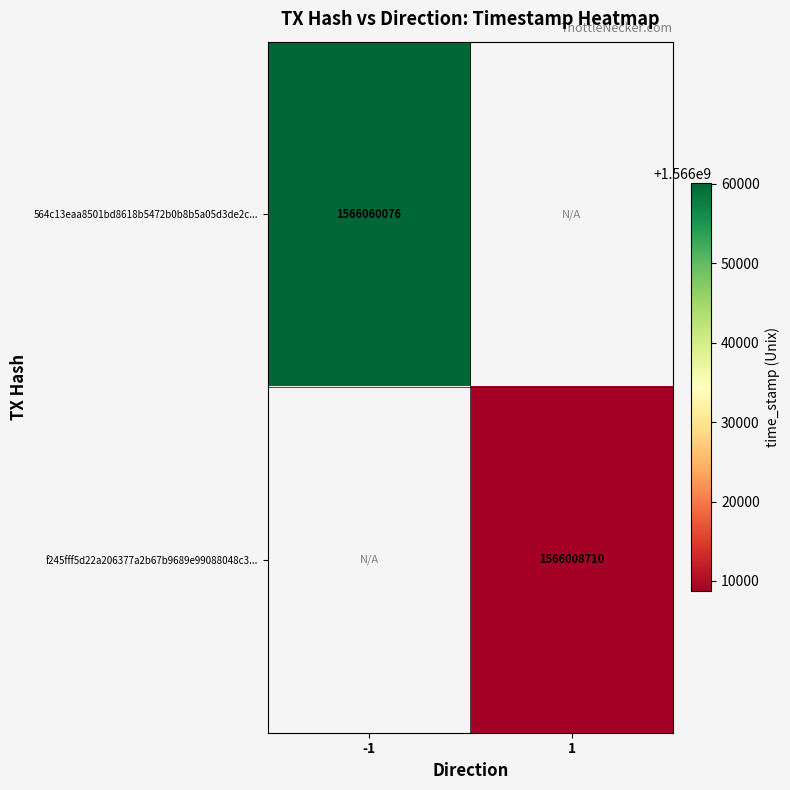

Is the value of 564c13eaa8501bd8618b5472b0b8b5a05d3de2c... at -1 greater than the value of f245fff5d22a206377a2b67b9689e99088048c3... at 1?

Yes